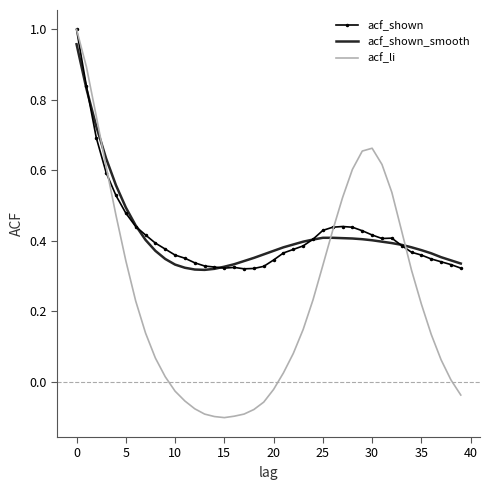

Which series has the largest range (max minus min)?

acf_li